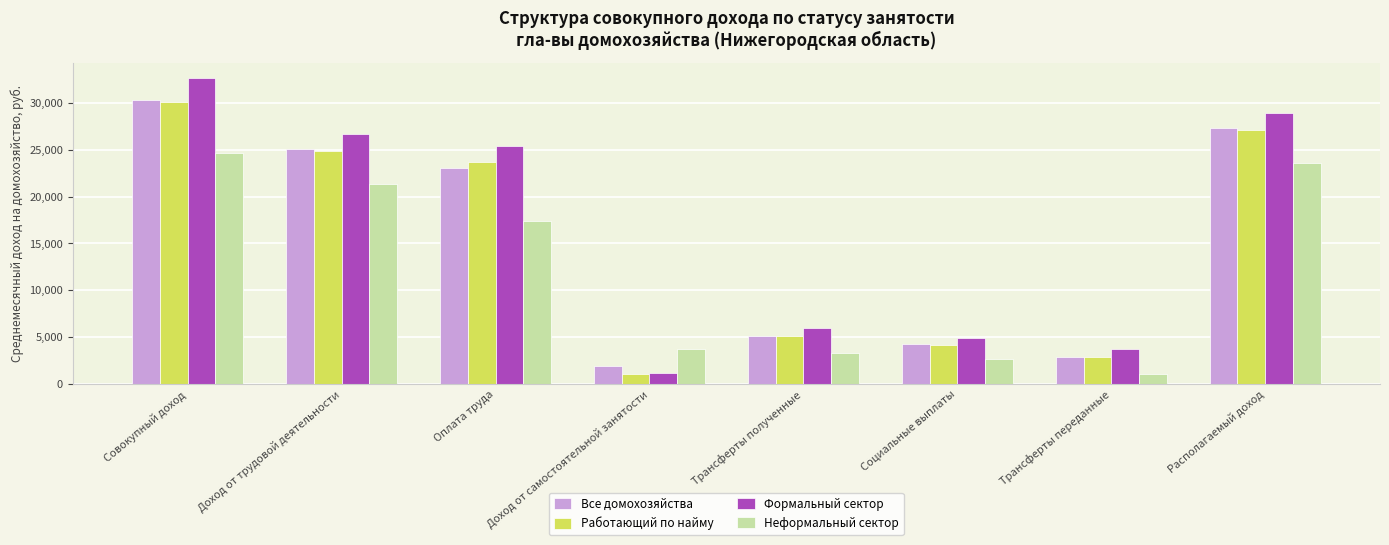

Are the bars horizontal?

No